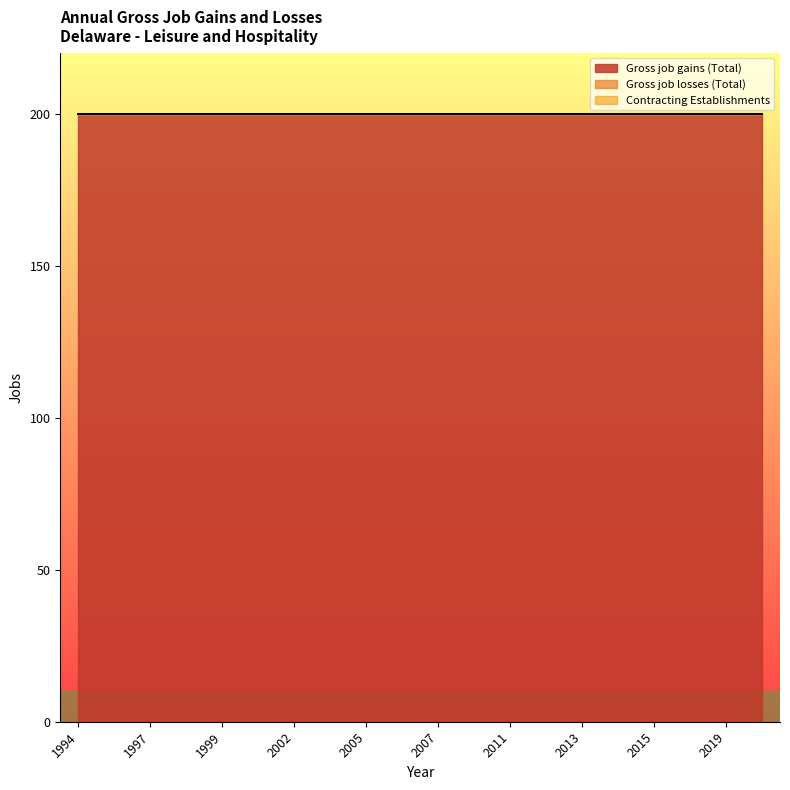

The value of Gross job gains (Total) at 2002 is 334. True or false?

False